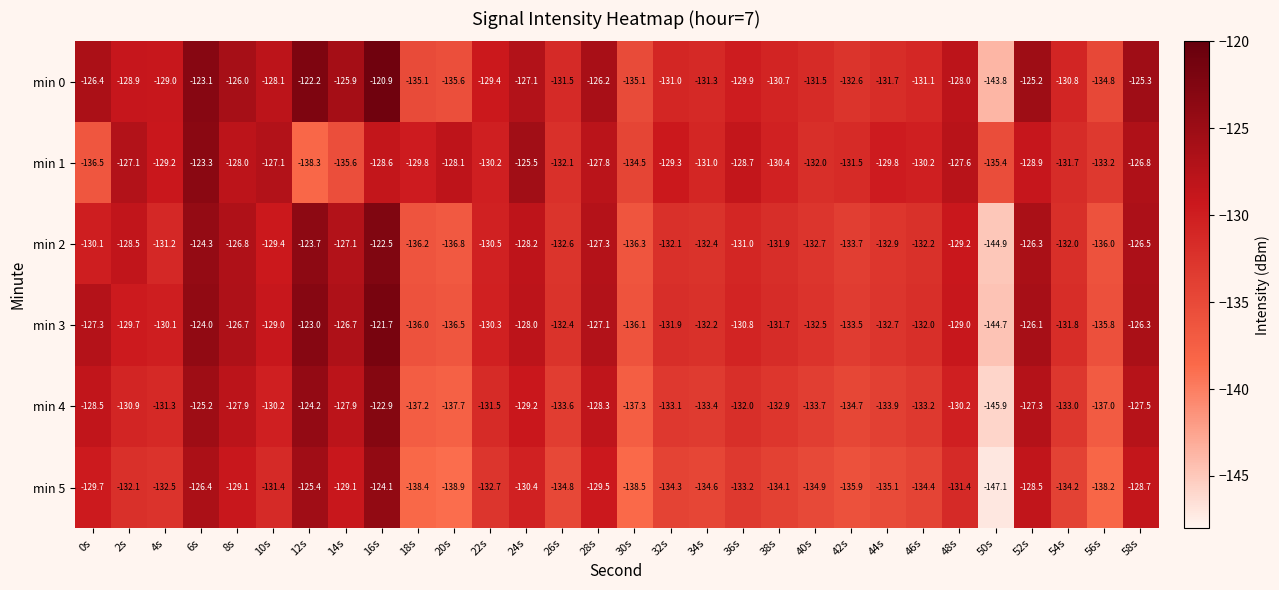

Count the number of data series in this chart.

6